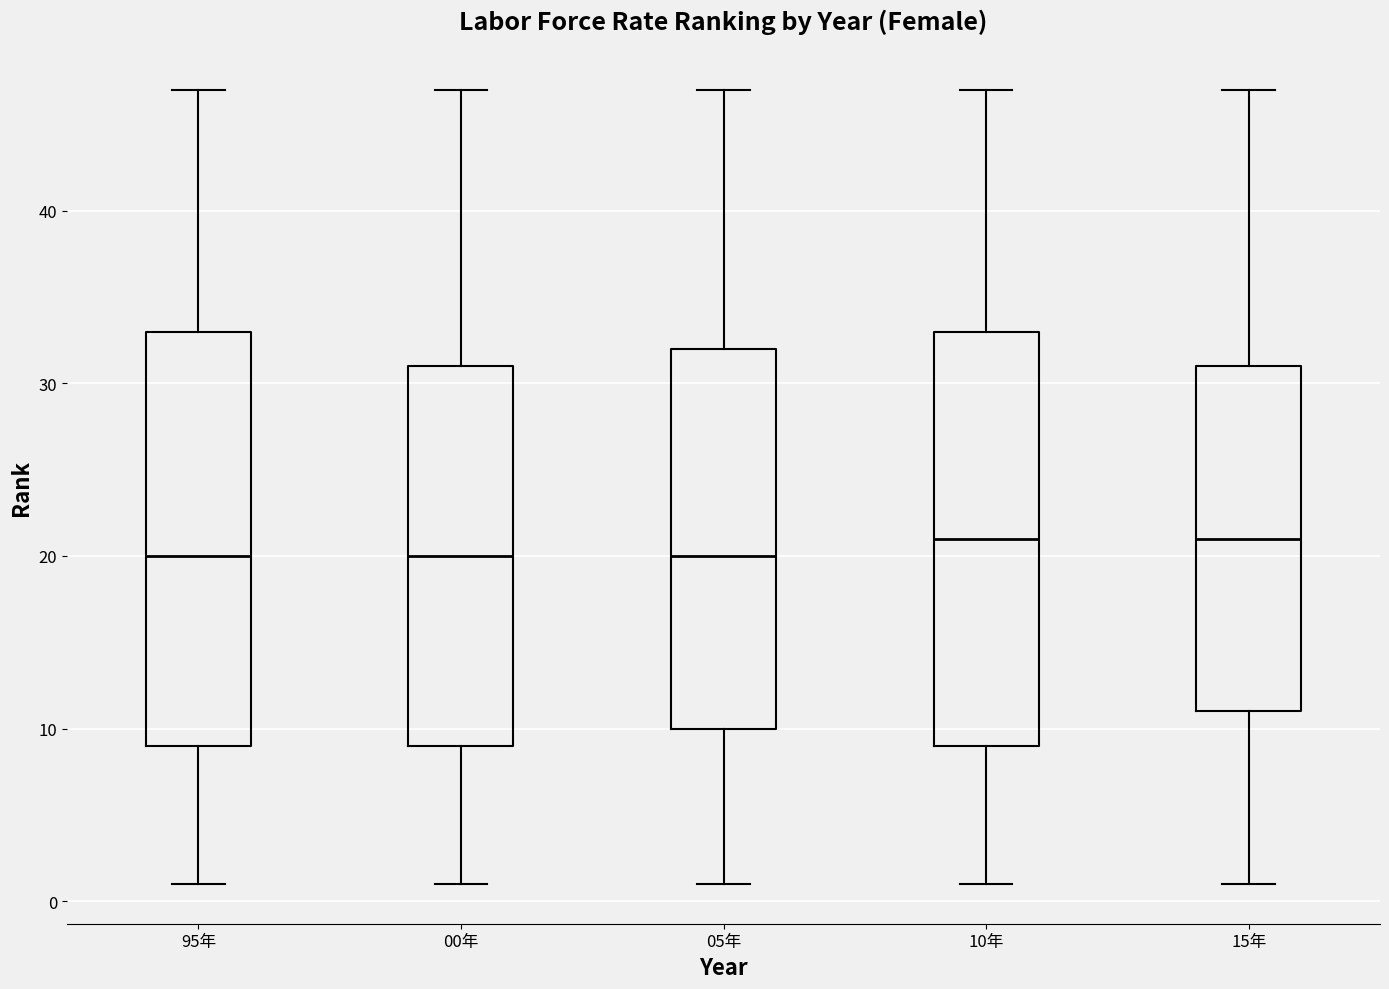

Reading left to right, read every box against the y-axis: the position of its median line, the range the box covers, and the ends of its whiskers. The values are not printed on the chart, so give them approximately, as read against the axis.

95年: median 20, box 9 to 33, whiskers 1 to 47
00年: median 20, box 9 to 31, whiskers 1 to 47
05年: median 20, box 10 to 32, whiskers 1 to 47
10年: median 21, box 9 to 33, whiskers 1 to 47
15年: median 21, box 11 to 31, whiskers 1 to 47